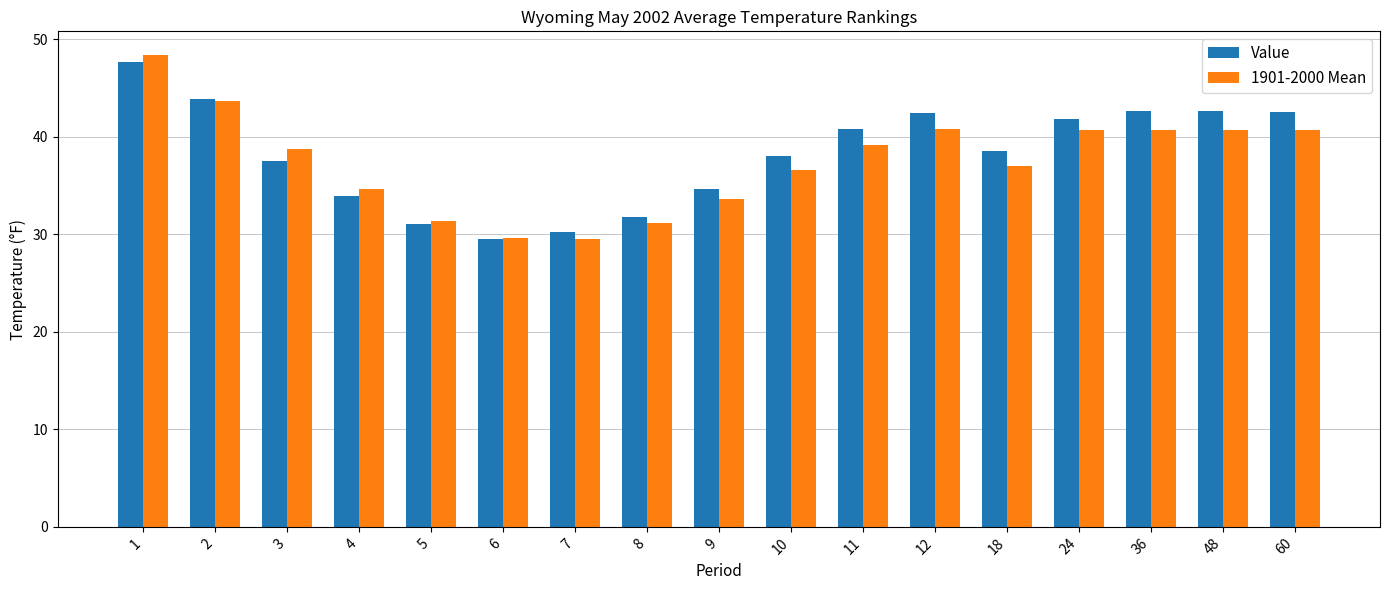

List the series in order of their peak value, highest first.

1901-2000 Mean, Value